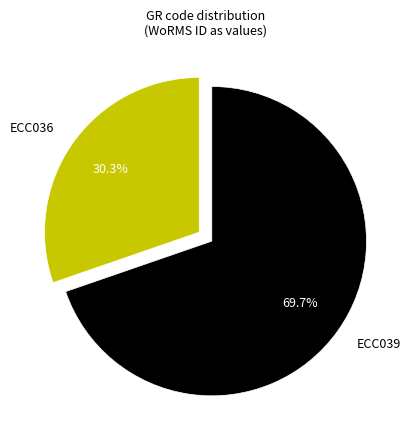

To the nearest percent, what portion does ECC036 represent?

30%